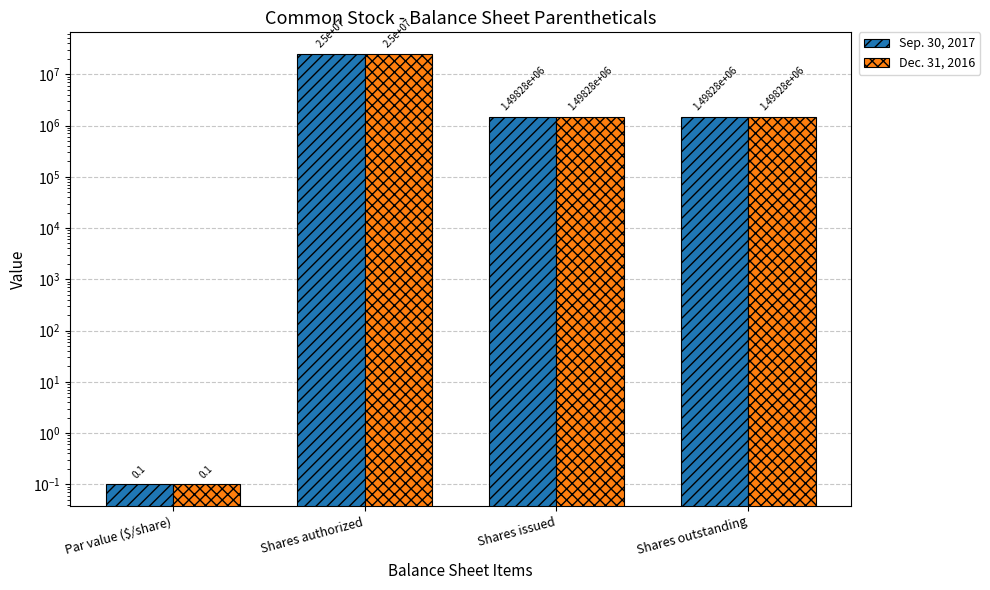

What are all the series names shown in the legend?

Sep. 30, 2017, Dec. 31, 2016